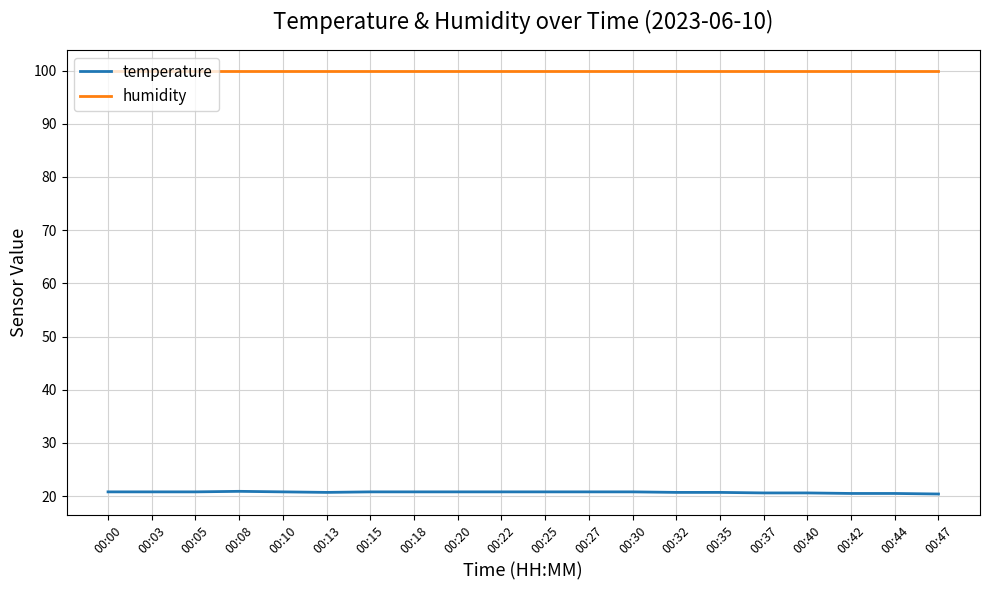

How many temperature values are between 20 and 21?

20